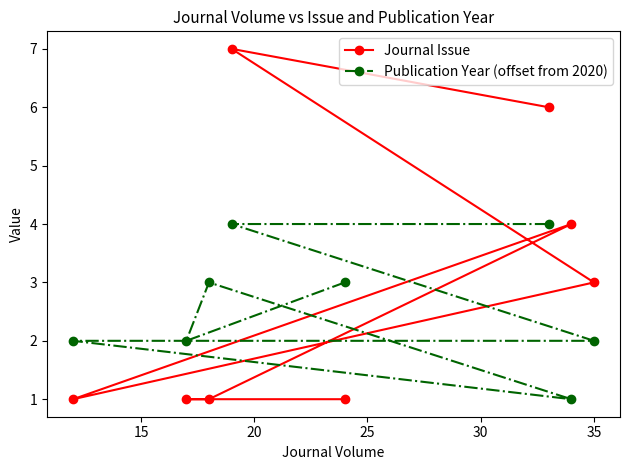

How many Journal Issue values are between 1 and 6?

7